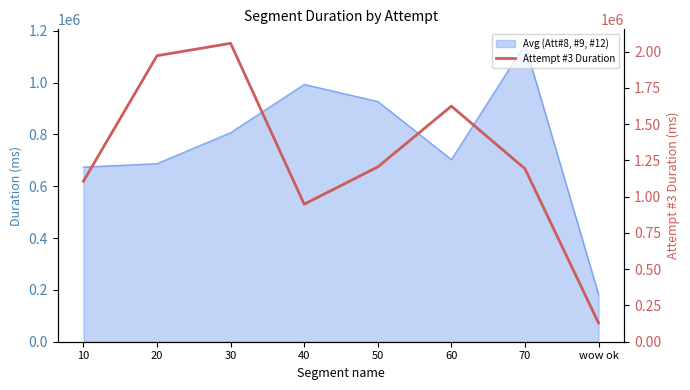

What is the maximum value shown in the chart?

2057476